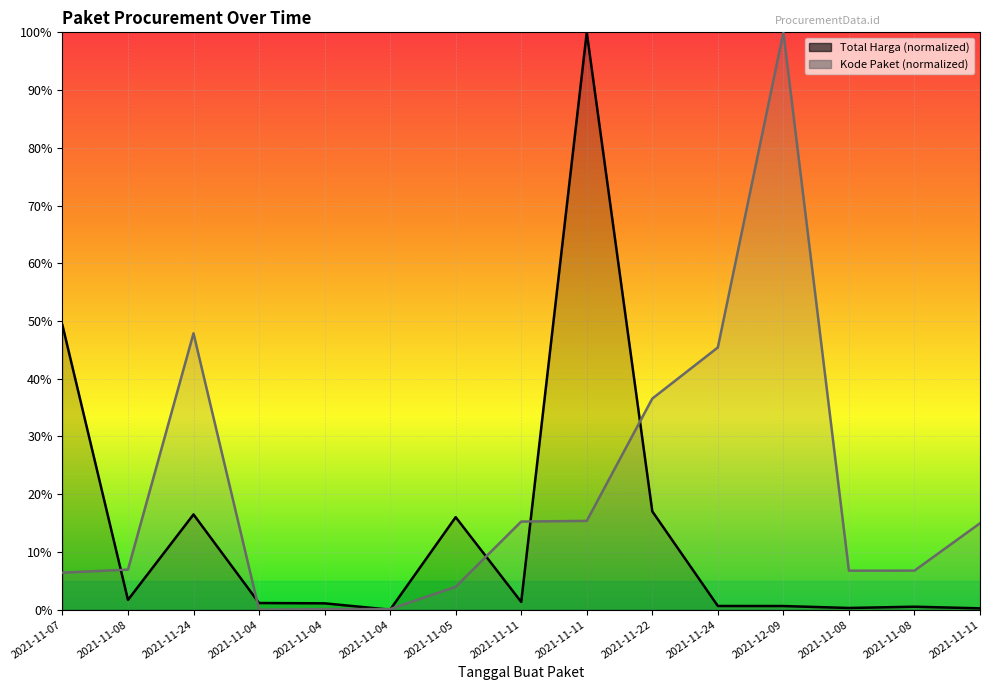

Is it true that Kode Paket equals 5.5 at 2021-11-05?

False